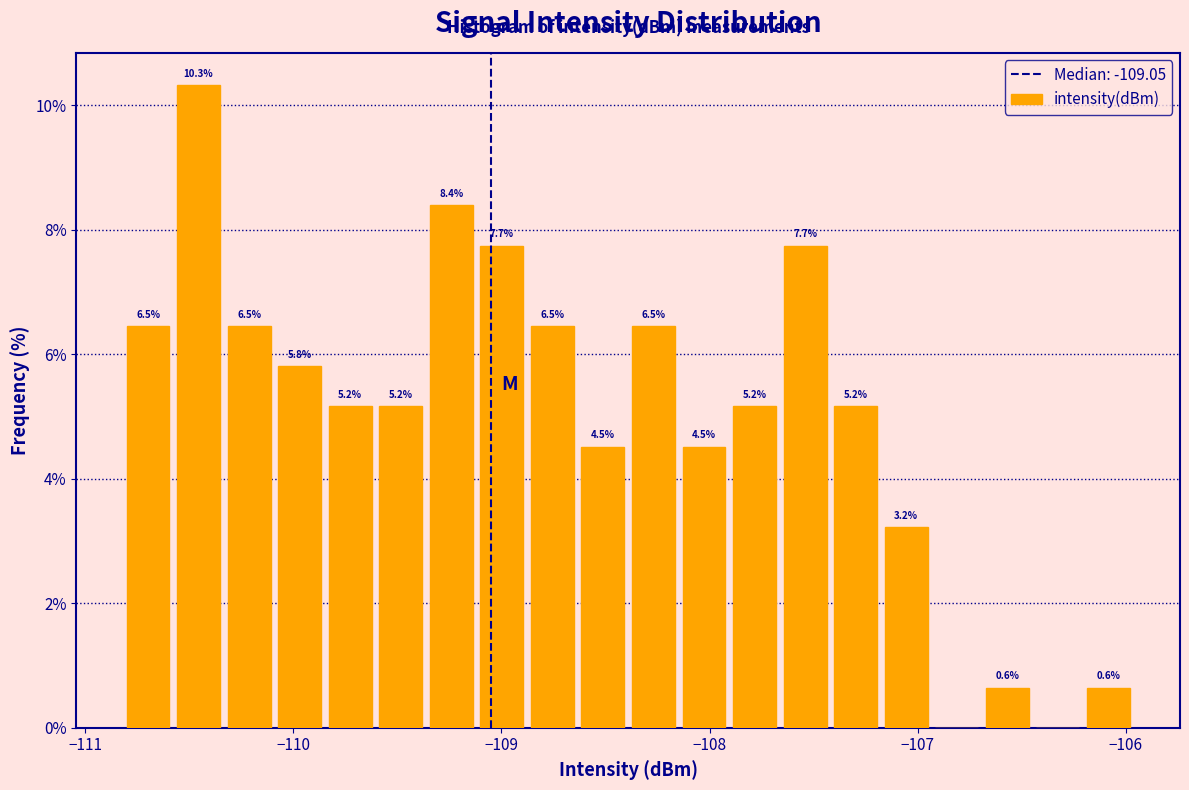

Read against the x-axis, roughly where is the centre of the tallest bar?

-110.5